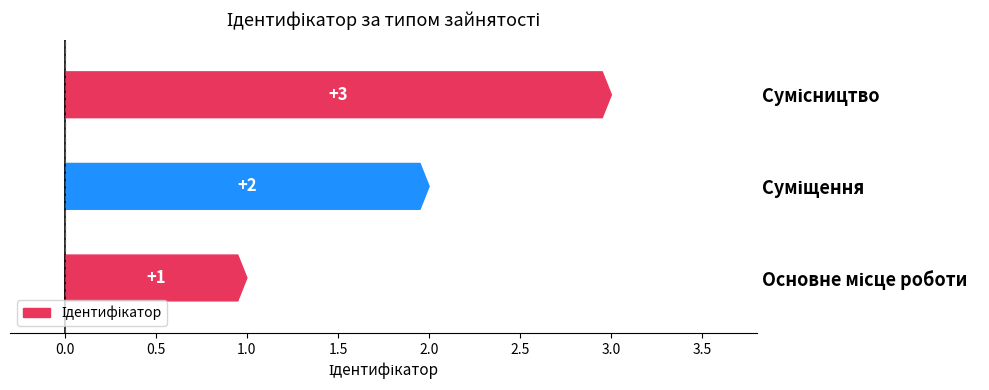

The value at Суміщення is 2. True or false?

True